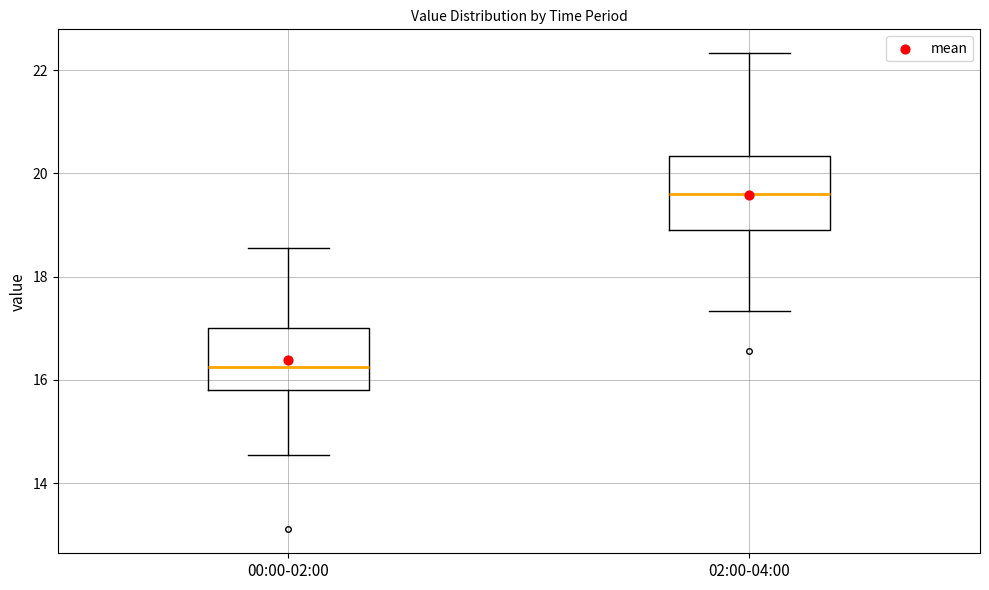

Where is the lower edge of the box for 00:00-02:00 on the y-axis? The values are not printed on the chart, so give them approximately, as read against the axis.

15.8